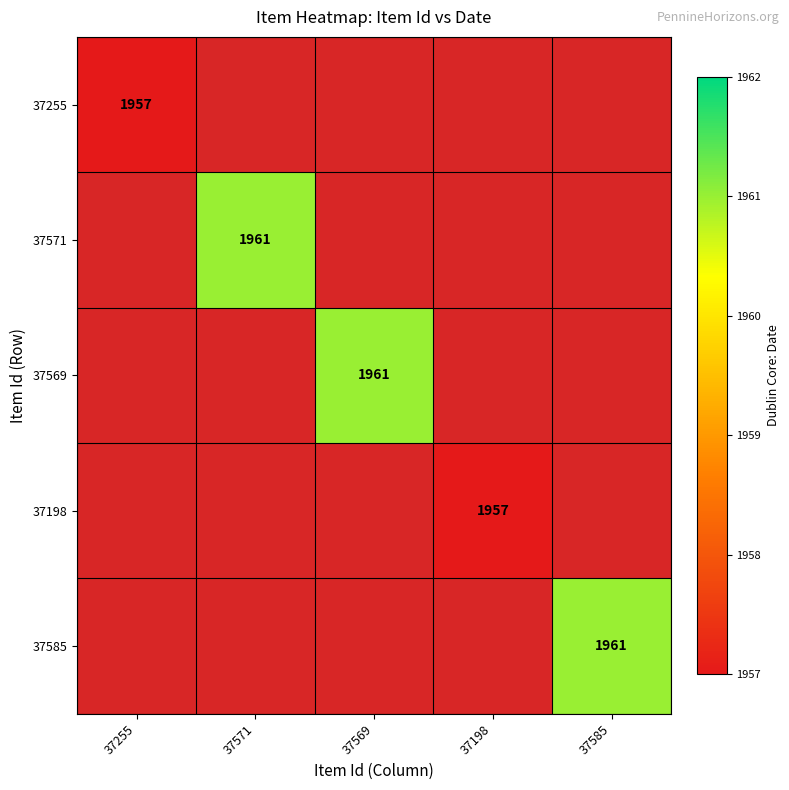

Is it true that 37571 equals 1961 at 37571?

True